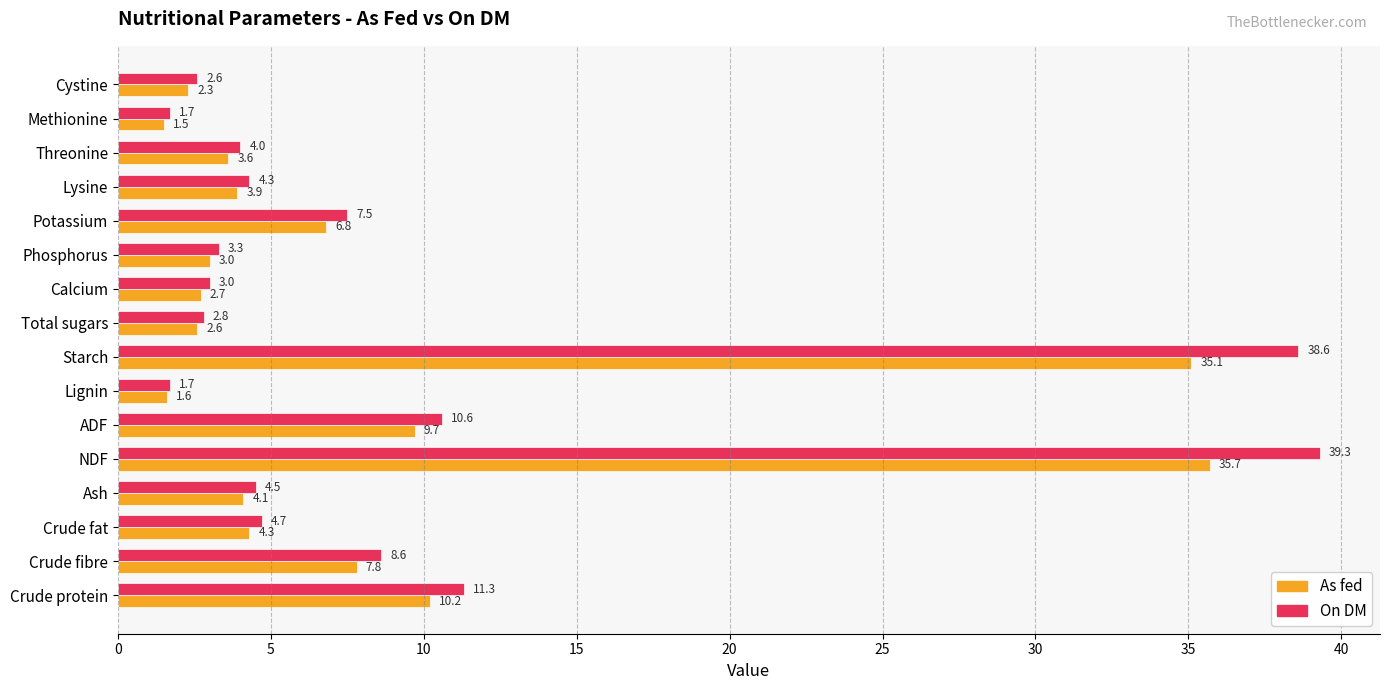

Rank the series by their average value, from lowest to highest.

As fed, On DM